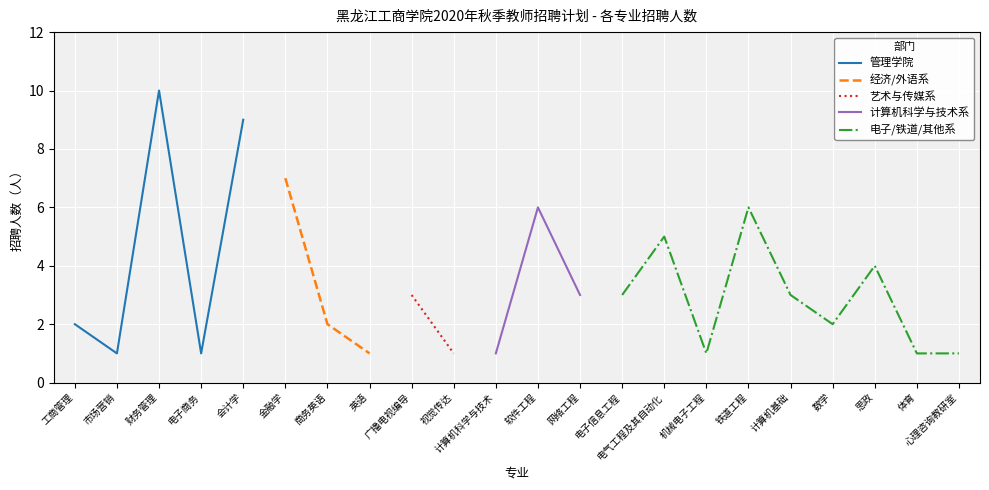

Count the 电子/铁道系 values in the range 3 to 5.

3